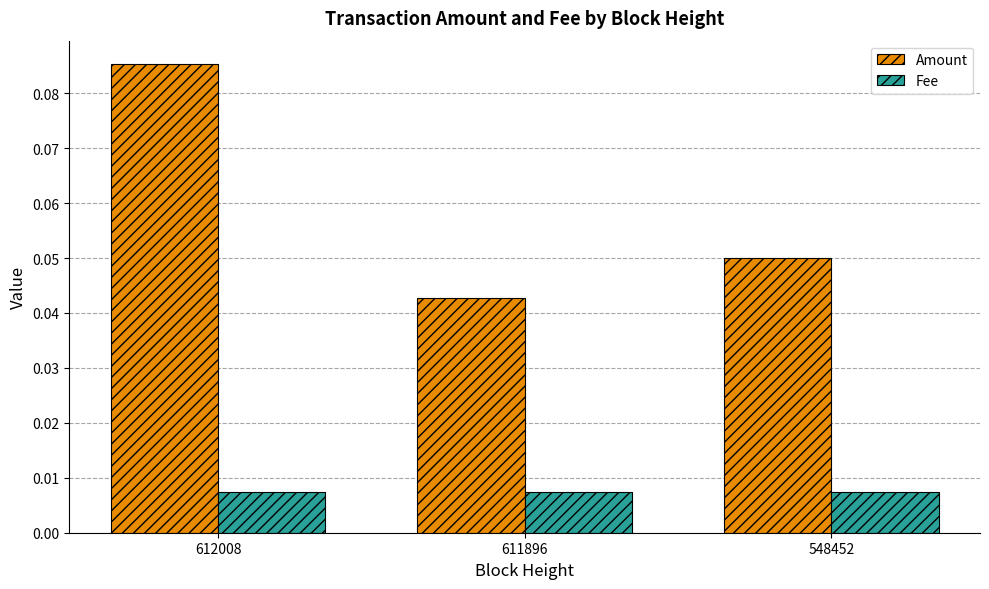

At 612008, list the series in order from smallest to largest.

Fee, Amount